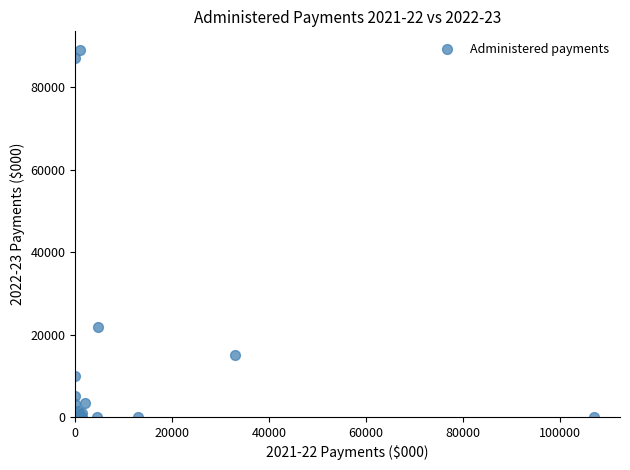

What Y value in the scatter plot is closest to 44587?

21799